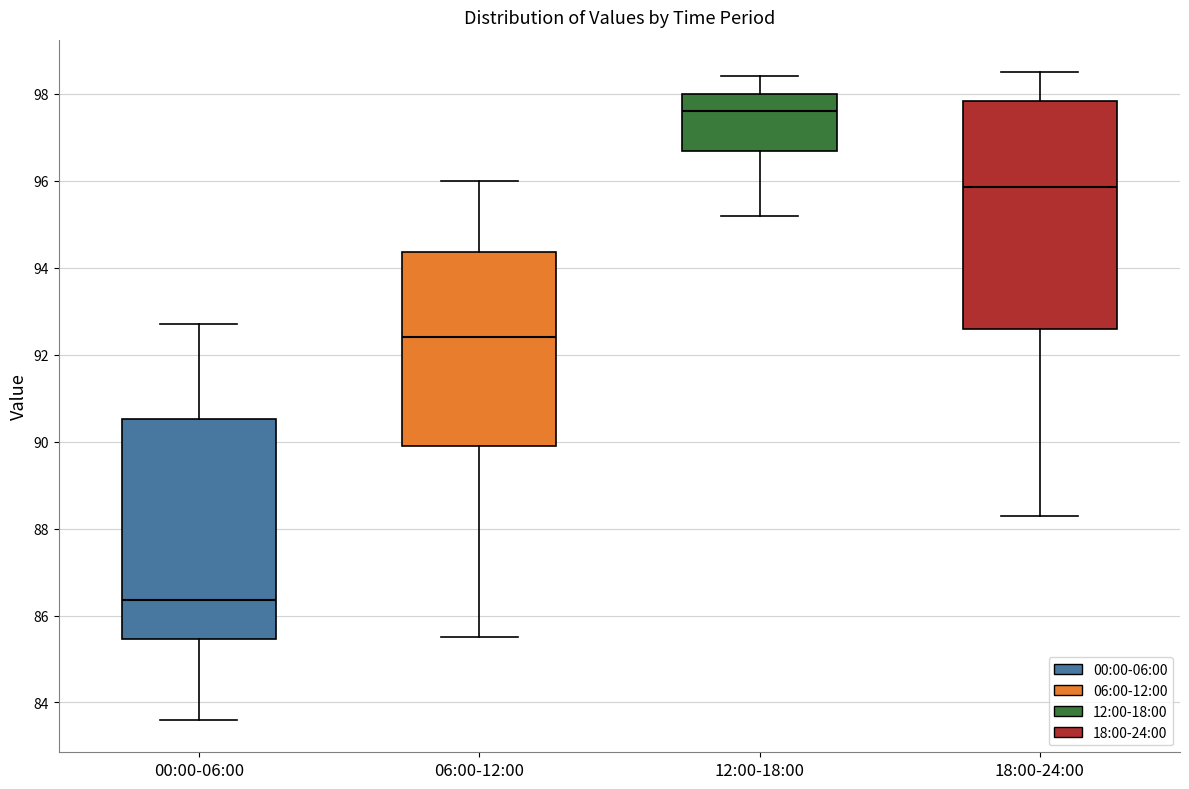

Reading left to right, transcribe this box plot: for each box, give where its median line is, the range the box spans, and where its two whiskers end, as read against the y-axis. The values are not printed on the chart, so give them approximately, as read against the axis.

00:00-06:00: median 86.4, box 85.4 to 90.6, whiskers 83.6 to 92.8
06:00-12:00: median 92.4, box 90.0 to 94.4, whiskers 85.6 to 96.0
12:00-18:00: median 97.6, box 96.6 to 98.0, whiskers 95.2 to 98.4
18:00-24:00: median 95.8, box 92.6 to 97.8, whiskers 88.4 to 98.6